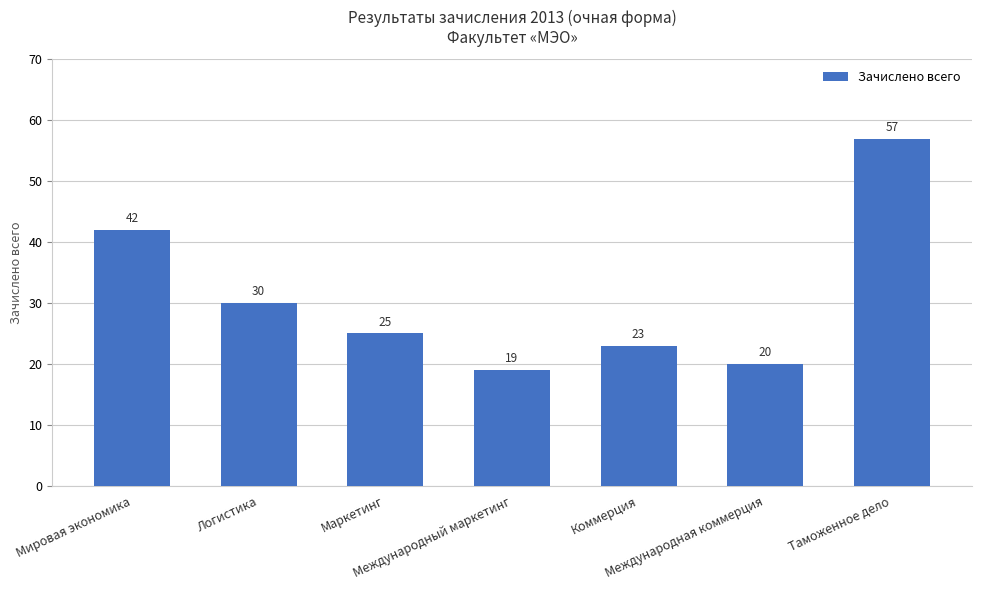

Which label corresponds to the largest value in the chart?

Таможенное дело